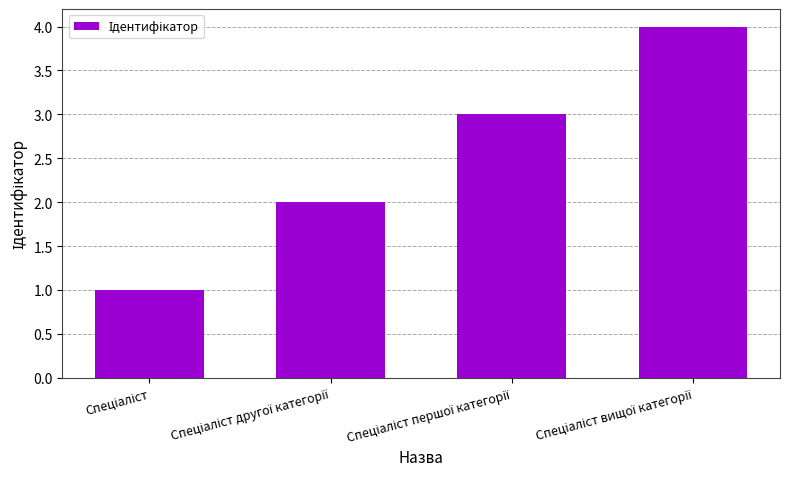

What is the difference between the maximum and minimum values?

3